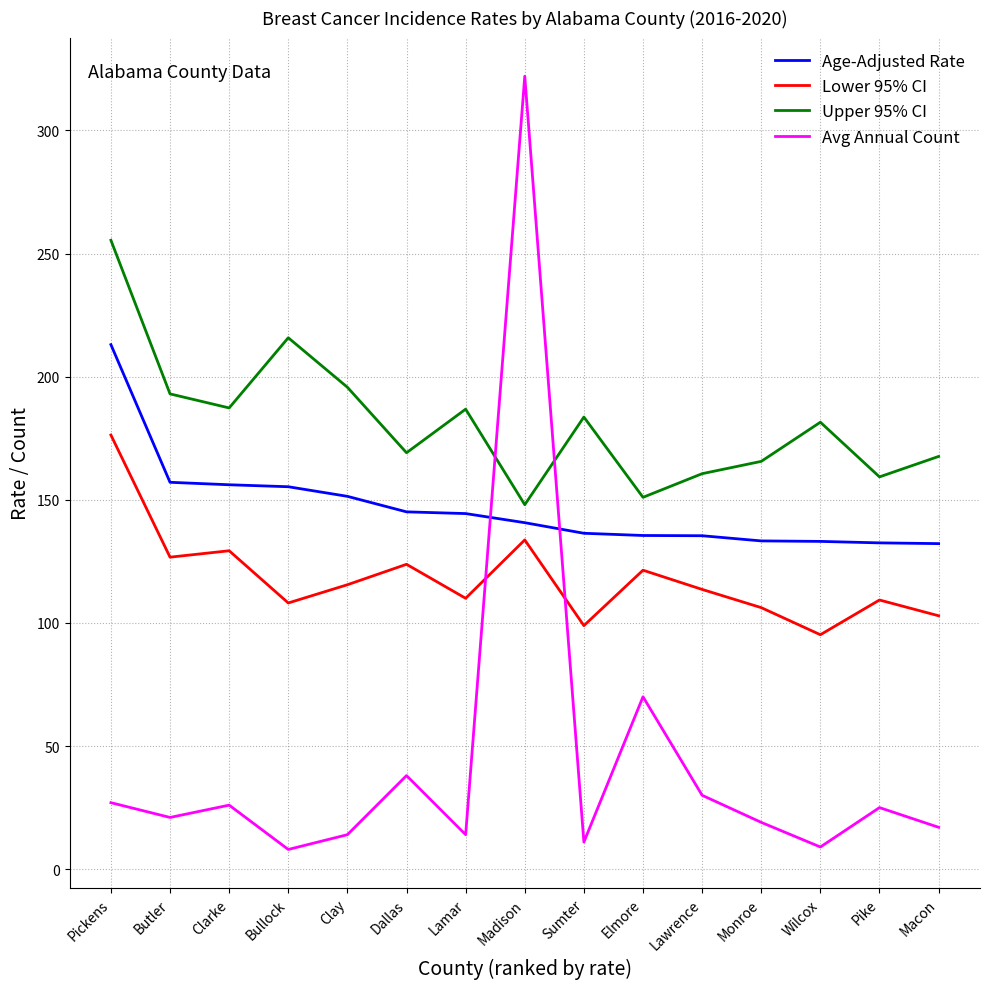

What position from the right is Sumter?

7